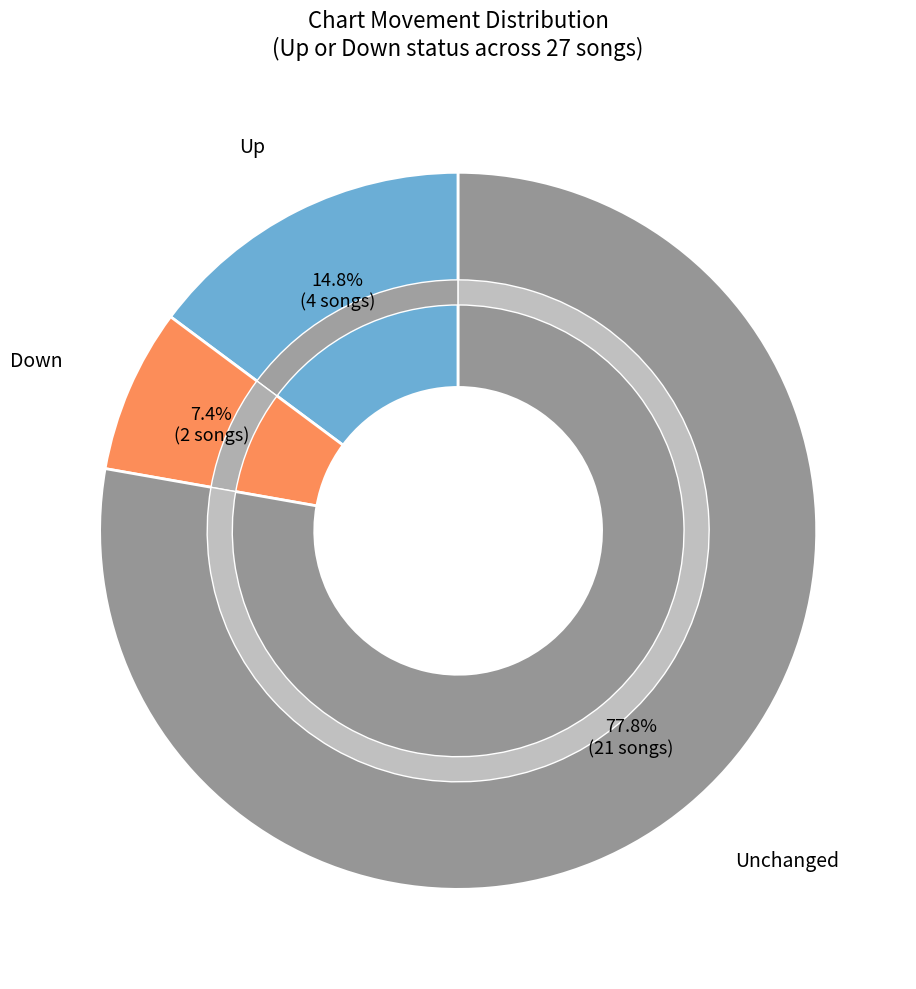

True or false: up accounts for 5% of the total.

False